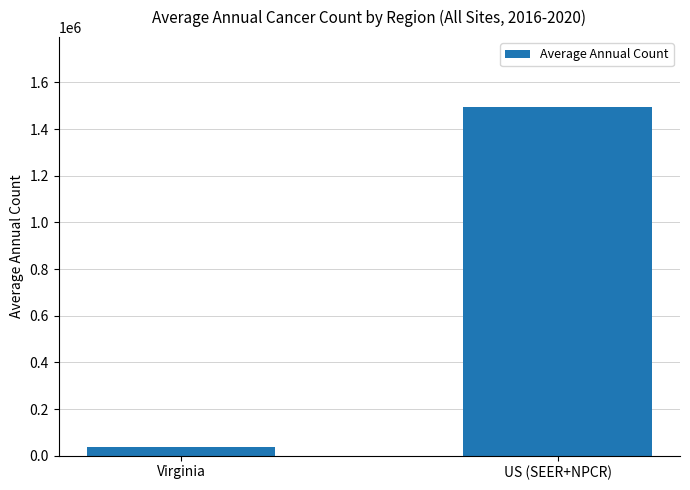

True or false: the data shows 2215535 at US (SEER+NPCR).

False